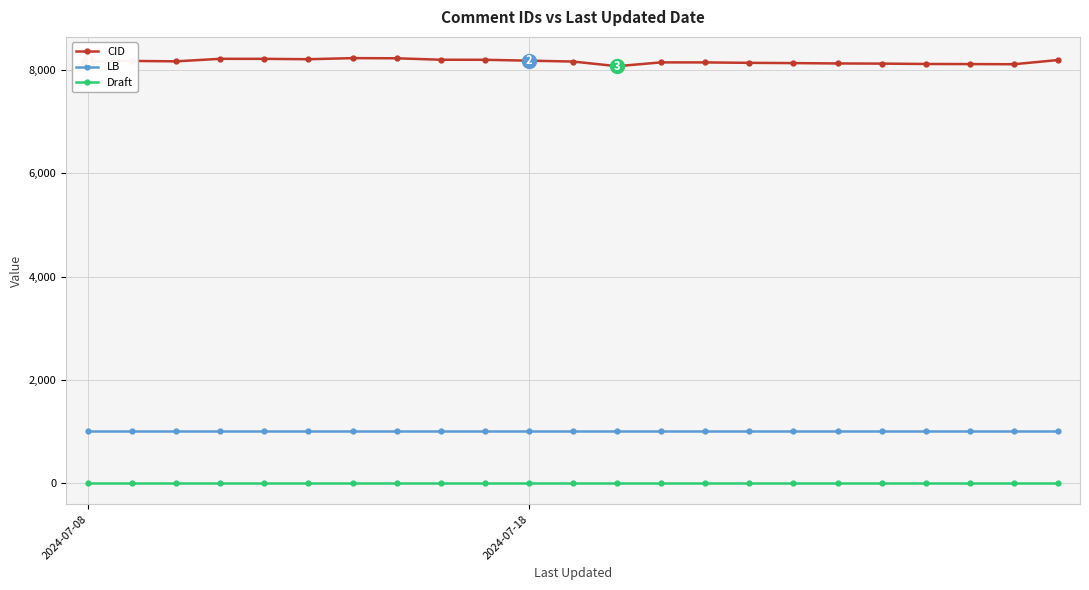

What is the lowest value of the LB series?

1003